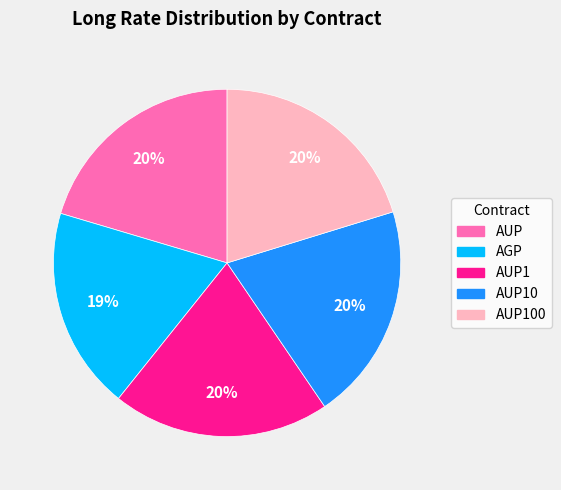

To the nearest percent, what is the average slice percentage?

20%